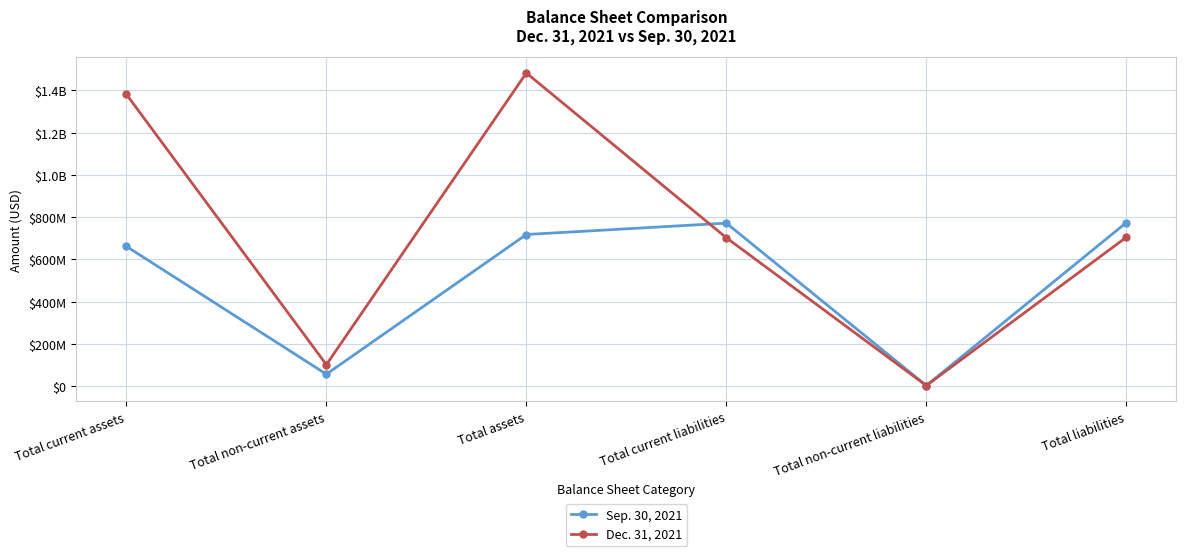

What is the label of the 3rd point from the left?

Total assets